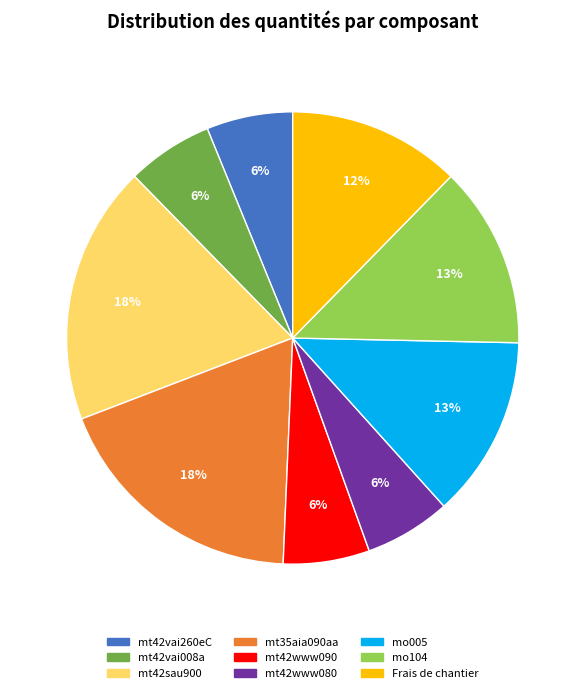

How many slices are in this pie chart?

9